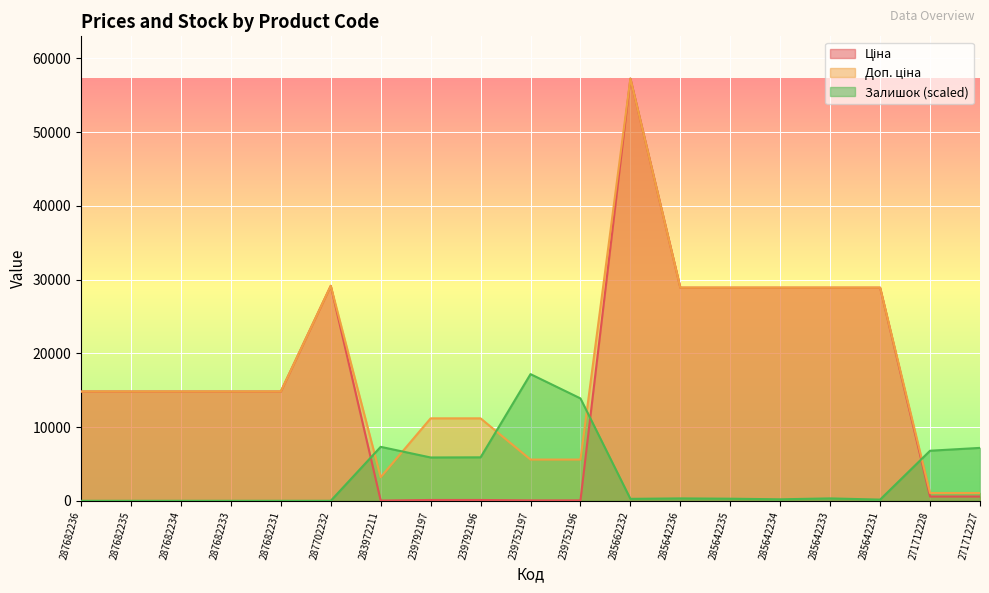

At which category does the chart reach its minimum across all series?

287682236